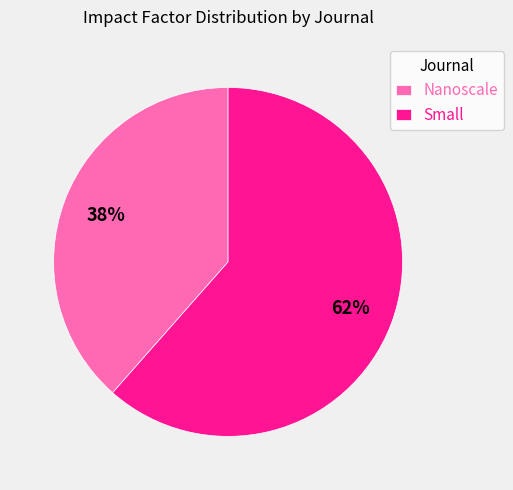

What is the smallest slice in the pie chart?

Nanoscale